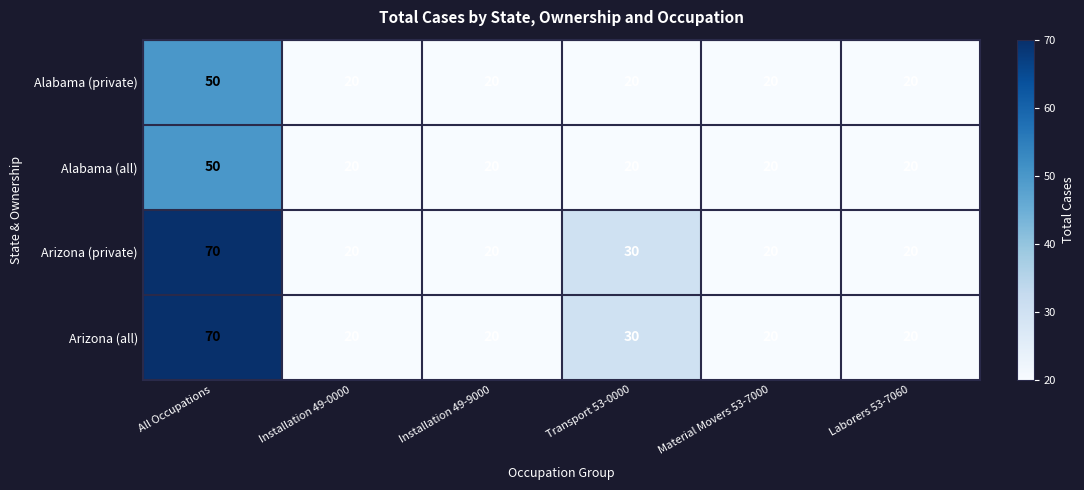

Reading left to right, list all the values displayed in this chart.

Alabama (private): 50	20	20	20	20	20
Alabama (all): 50	20	20	20	20	20
Arizona (private): 70	20	20	30	20	20
Arizona (all): 70	20	20	30	20	20